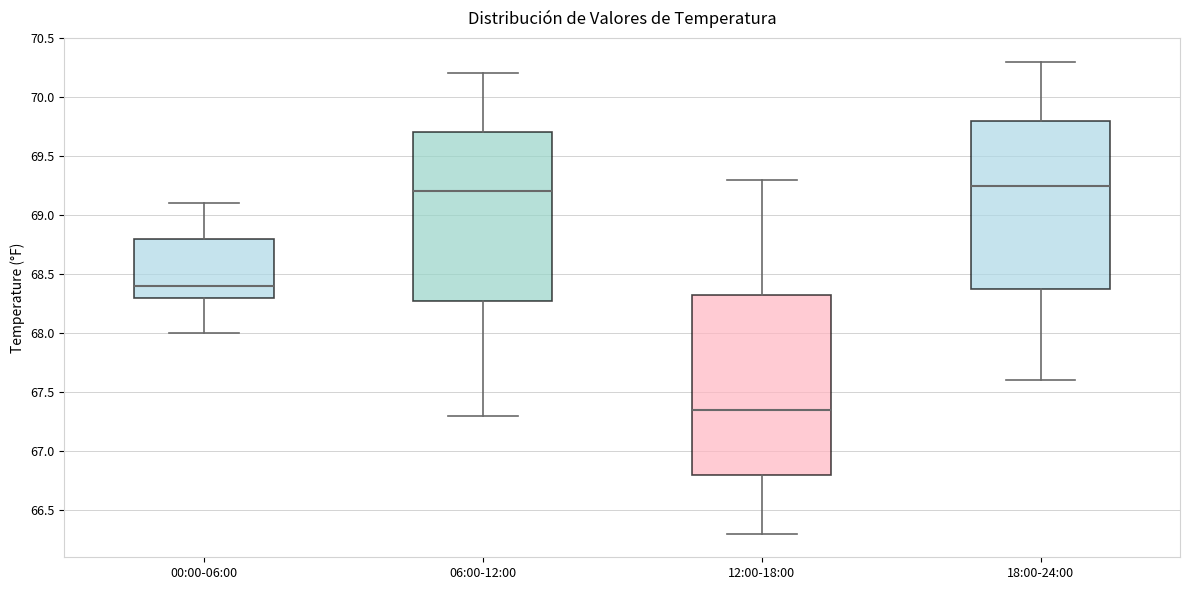

Reading left to right, read every box against the y-axis: the position of its median line, the range the box covers, and the ends of its whiskers. The values are not printed on the chart, so give them approximately, as read against the axis.

00:00-06:00: median 68.40, box 68.30 to 68.80, whiskers 68.00 to 69.10
06:00-12:00: median 69.20, box 68.30 to 69.70, whiskers 67.30 to 70.20
12:00-18:00: median 67.35, box 66.80 to 68.35, whiskers 66.30 to 69.30
18:00-24:00: median 69.25, box 68.40 to 69.80, whiskers 67.60 to 70.30